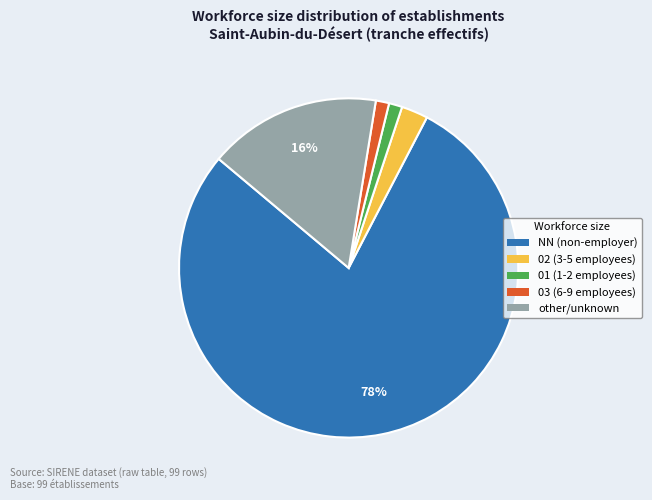

True or false: other/unknown accounts for 10% of the total.

False